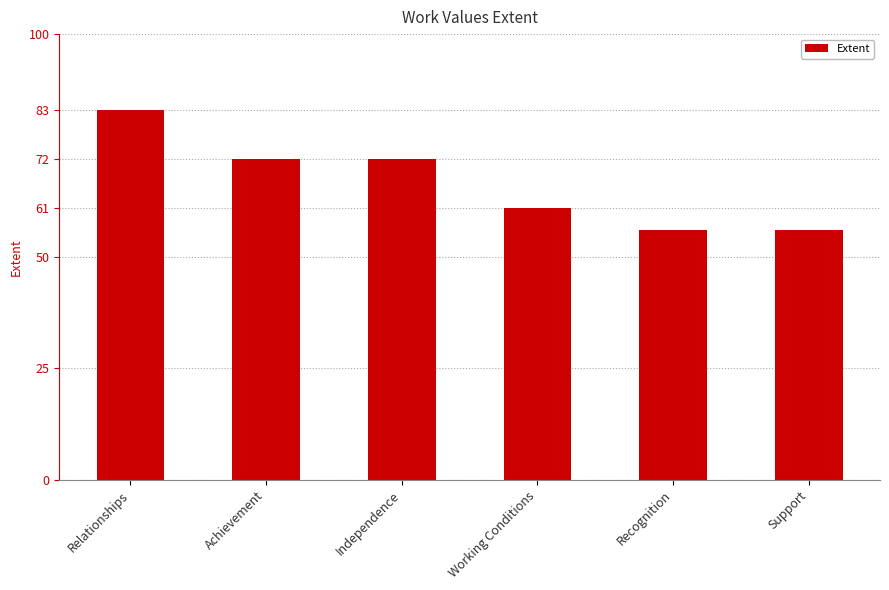

Count the values in the range 56 to 72.

5